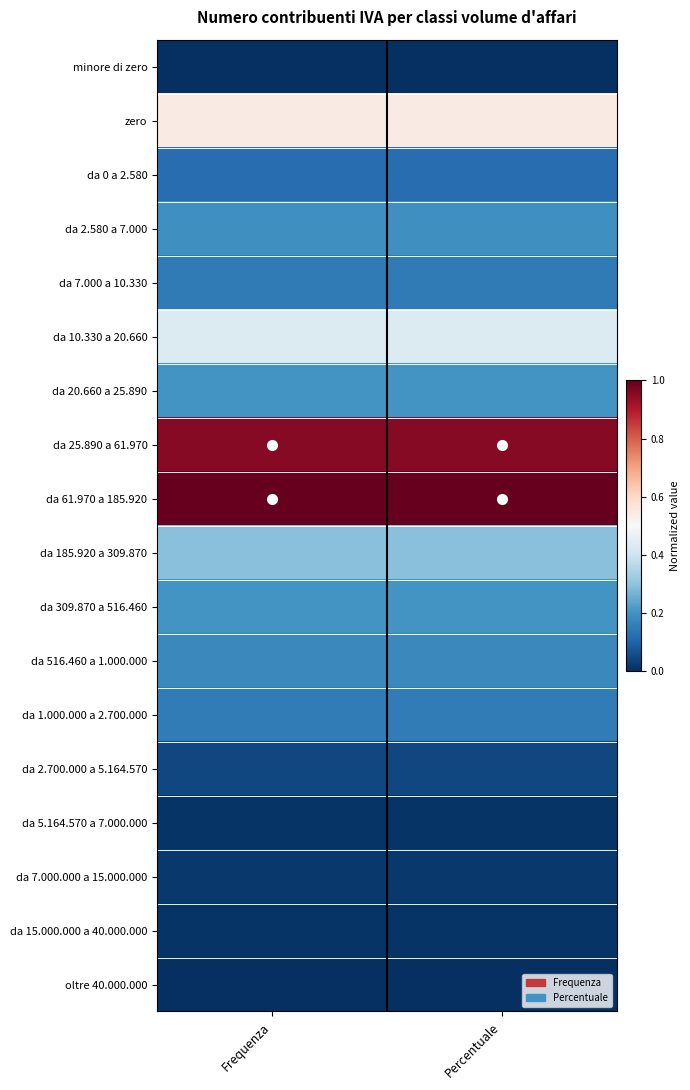

What is the difference between the highest and lowest values at Percentuale?

1.0